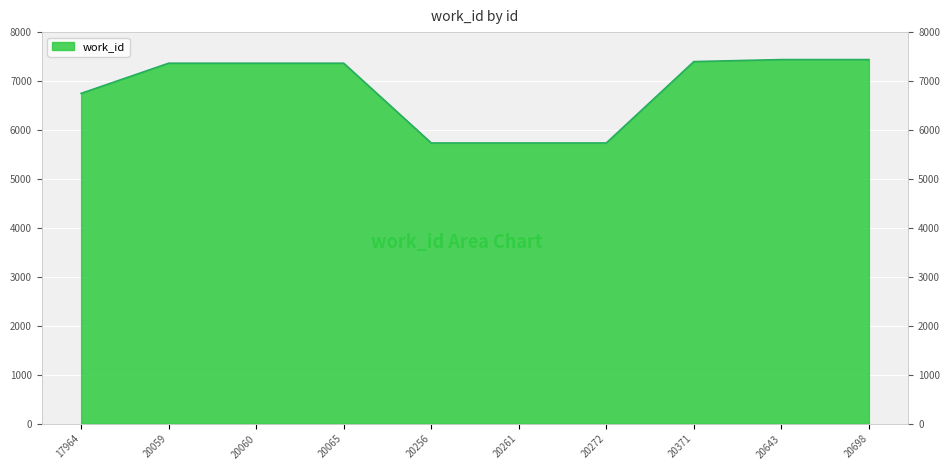

True or false: the data shows 7505 at 20256.

False